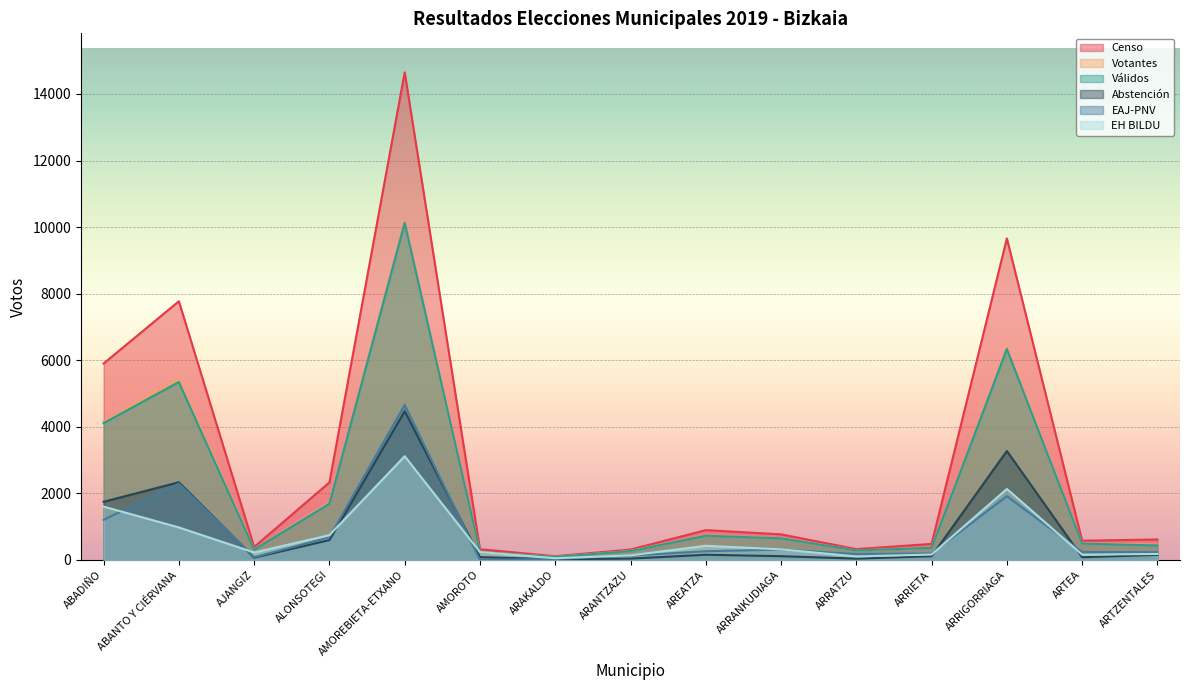

Is it true that Censo equals 896 at AREATZA?

True